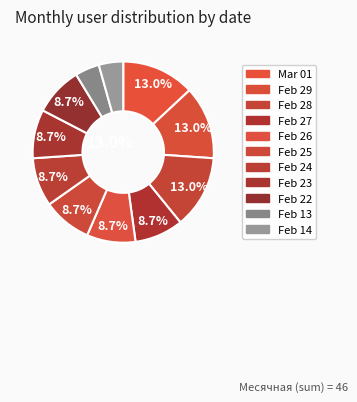

Which category has the biggest portion of the pie?

2024-03-01